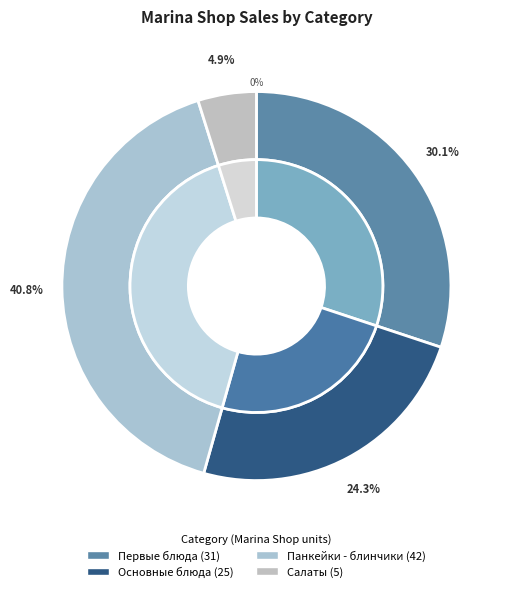

Between Панкейки - блинчики and Салаты, which is larger?

Панкейки - блинчики